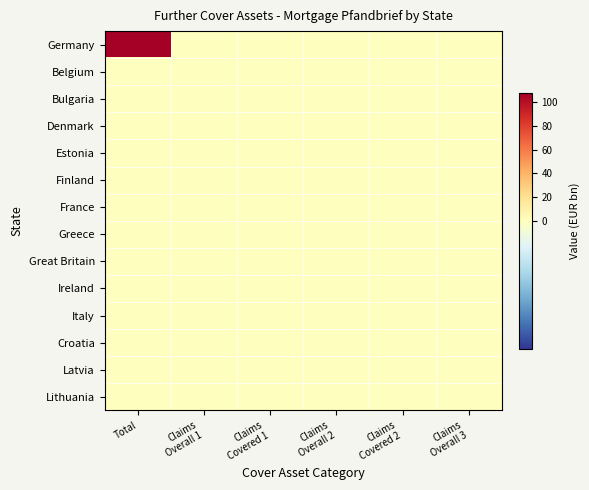

Which has a higher value, Claims
Covered 1 or Claims
Overall 2?

Claims
Covered 1